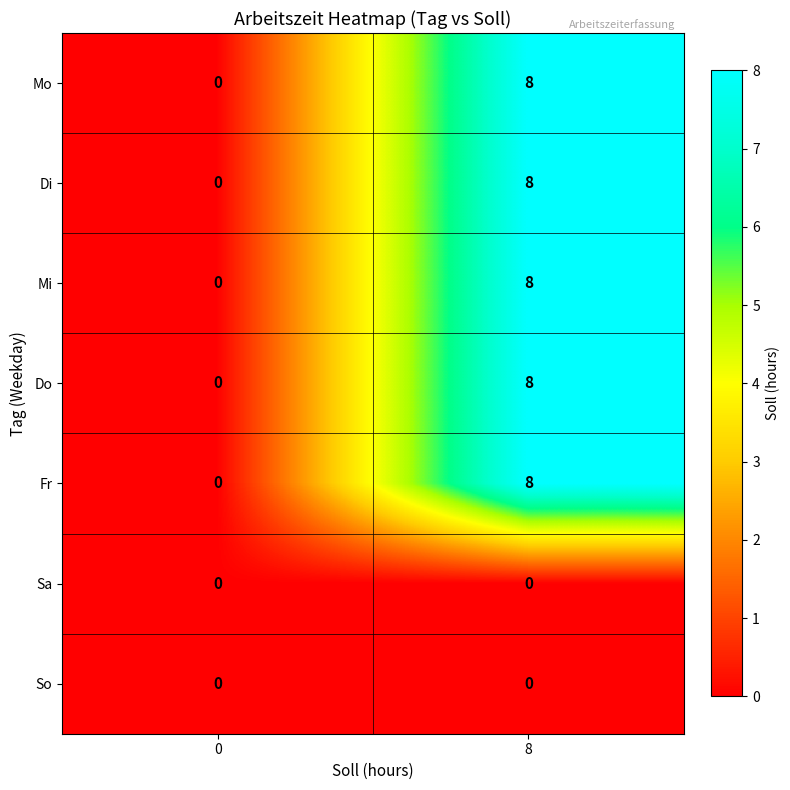

How many categories are shown in the chart?

2